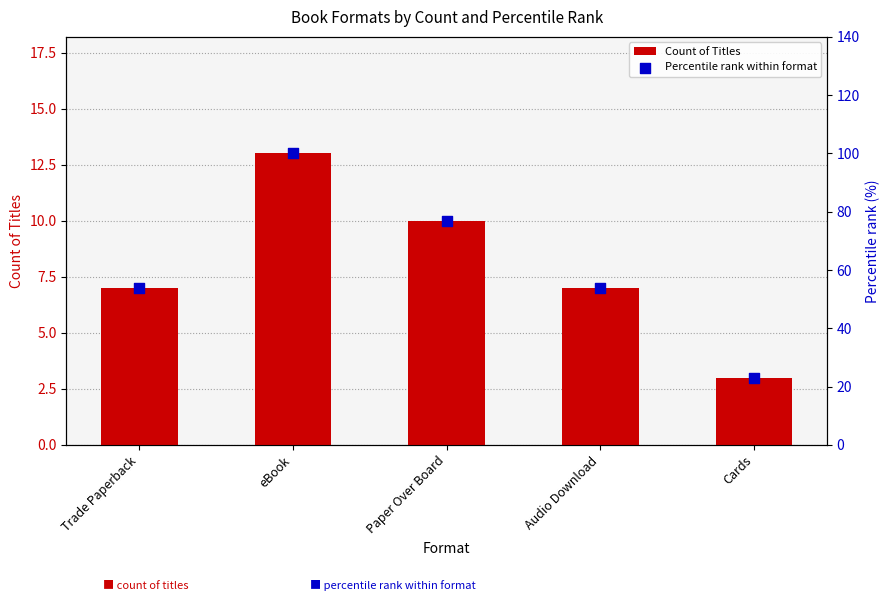

Is the value of Count of Titles at Paper Over Board greater than the value of Percentile rank within format at Paper Over Board?

No